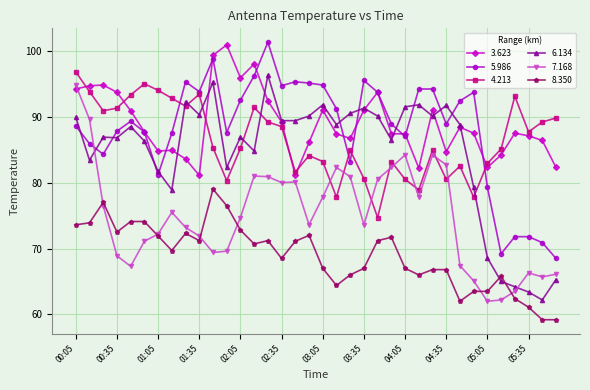

How many distinct data groups are displayed?

6